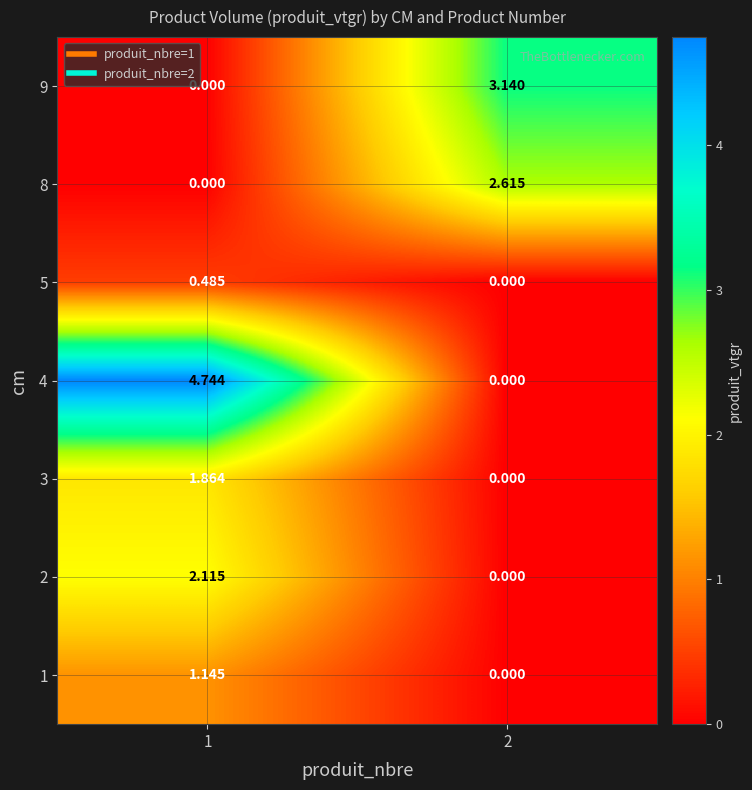

Is the value of 9 at 2 greater than the value of 2 at 1?

Yes